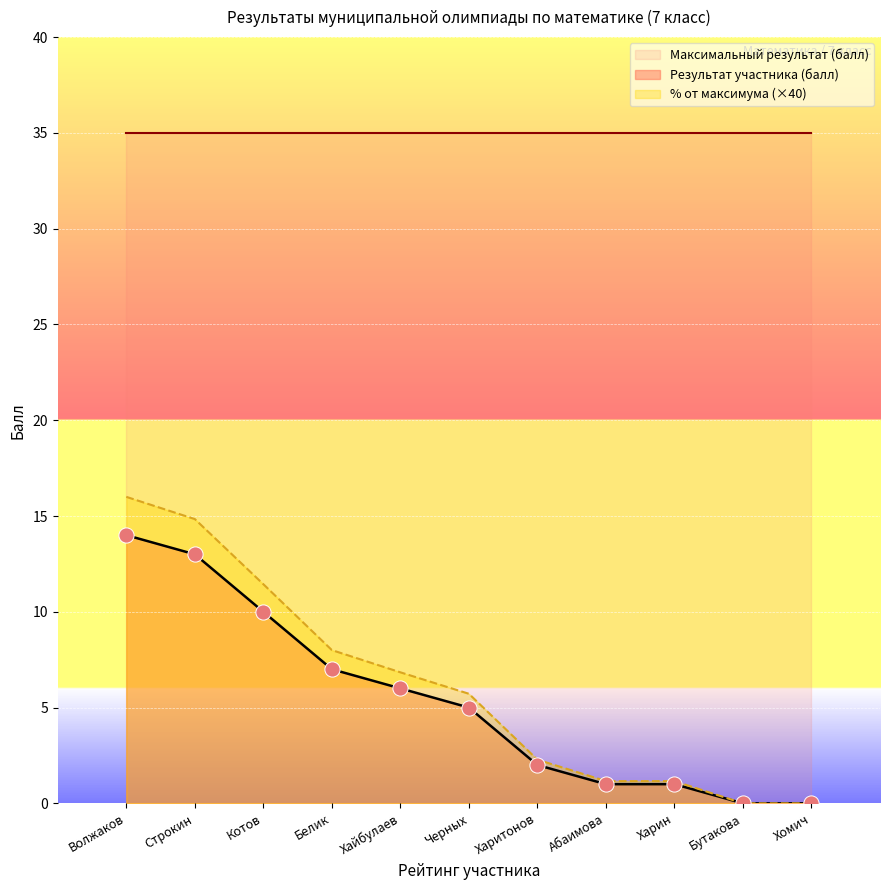

Is the value of Результат участника (балл) at Белик greater than the value of % от максимума (×40) at Харитонов?

Yes